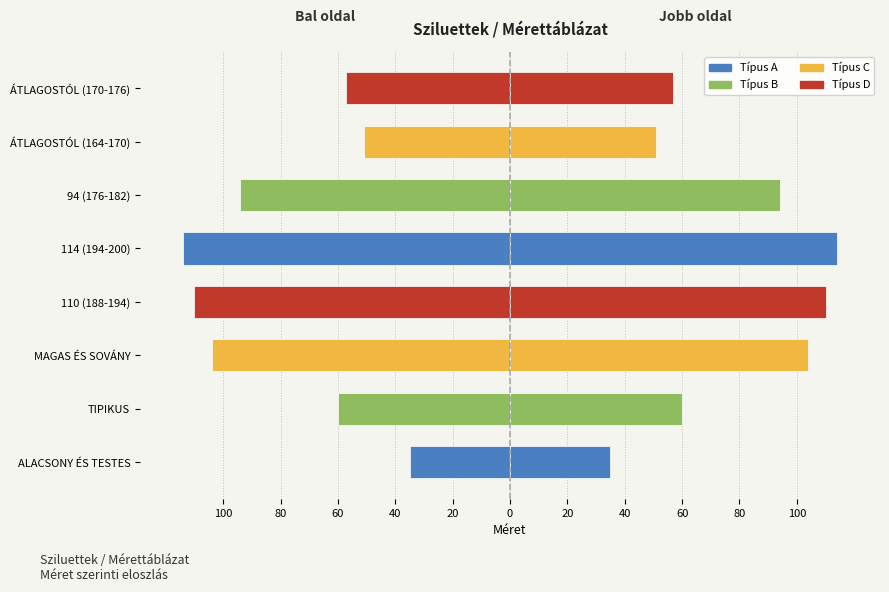

What is the difference between the maximum and minimum values in the Bal oldal series?

79